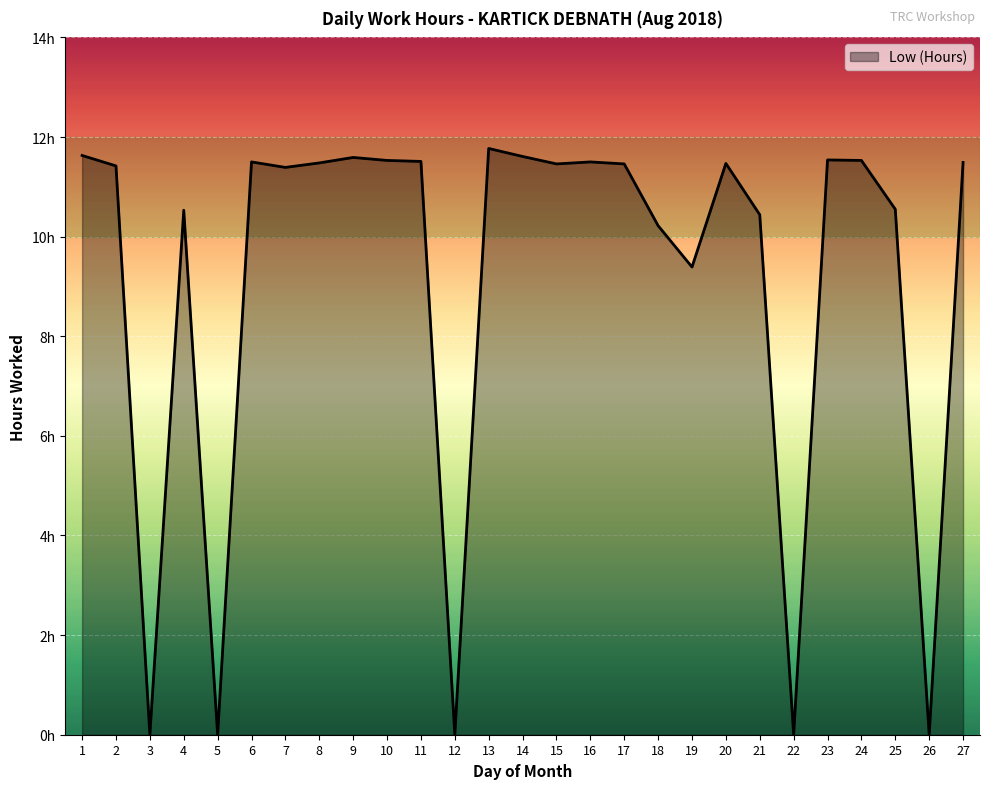

True or false: the data shows -6.5 at 3.

False